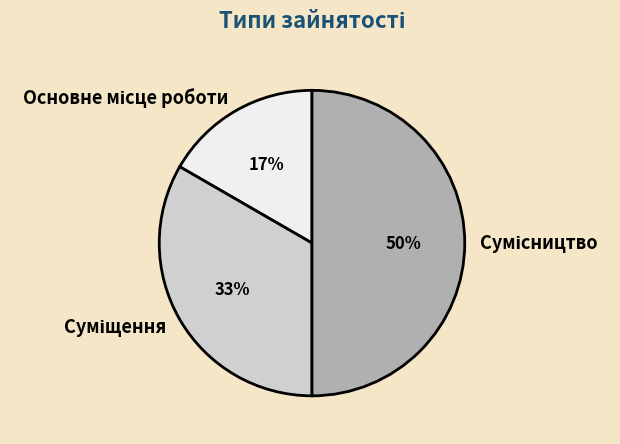

To the nearest percent, what is the average slice percentage?

33%